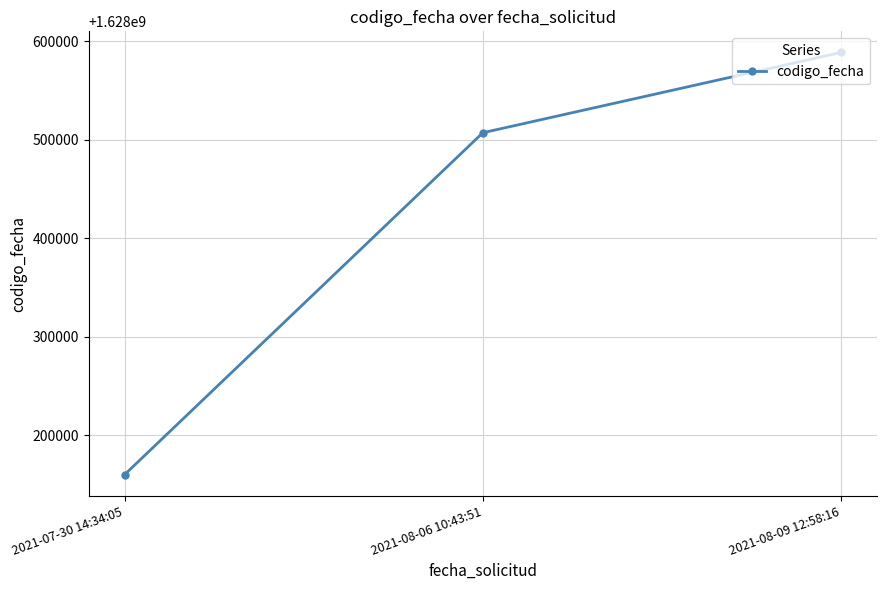

Reading left to right, list all the values displayed in this chart.

2021-07-30 14:34:05=1628160037	2021-08-06 10:43:51=1628507292	2021-08-09 12:58:16=1628588844